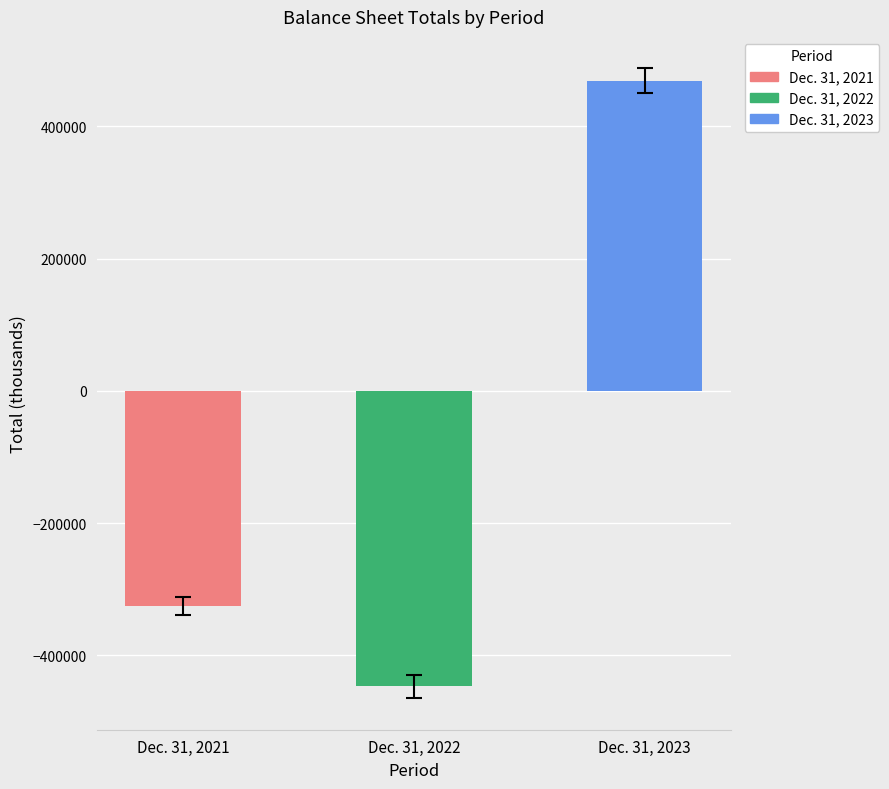

The value at Dec. 31, 2022 is -295807. True or false?

False